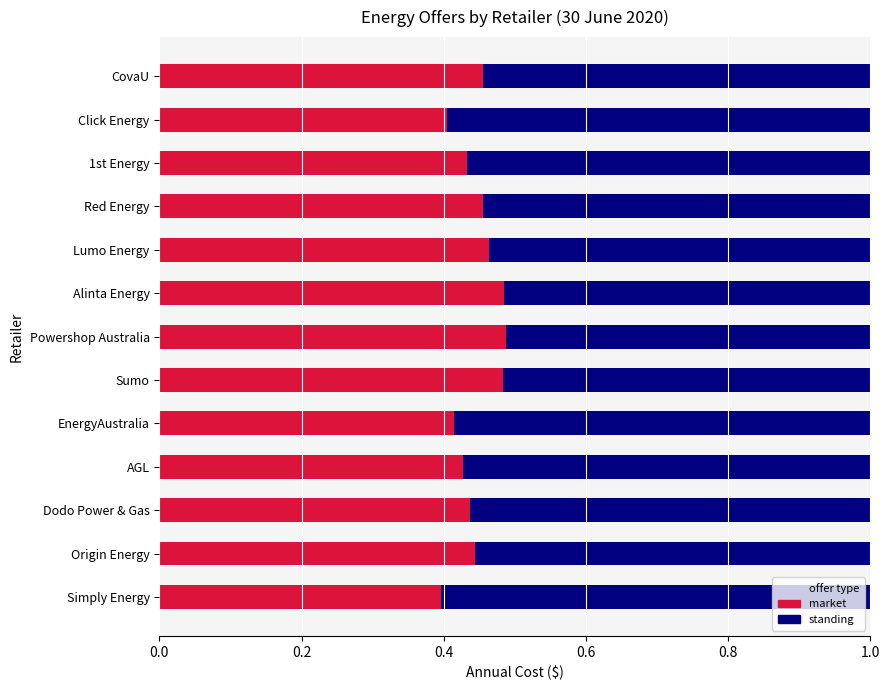

What is the total value across all series at Alinta Energy?

1.0